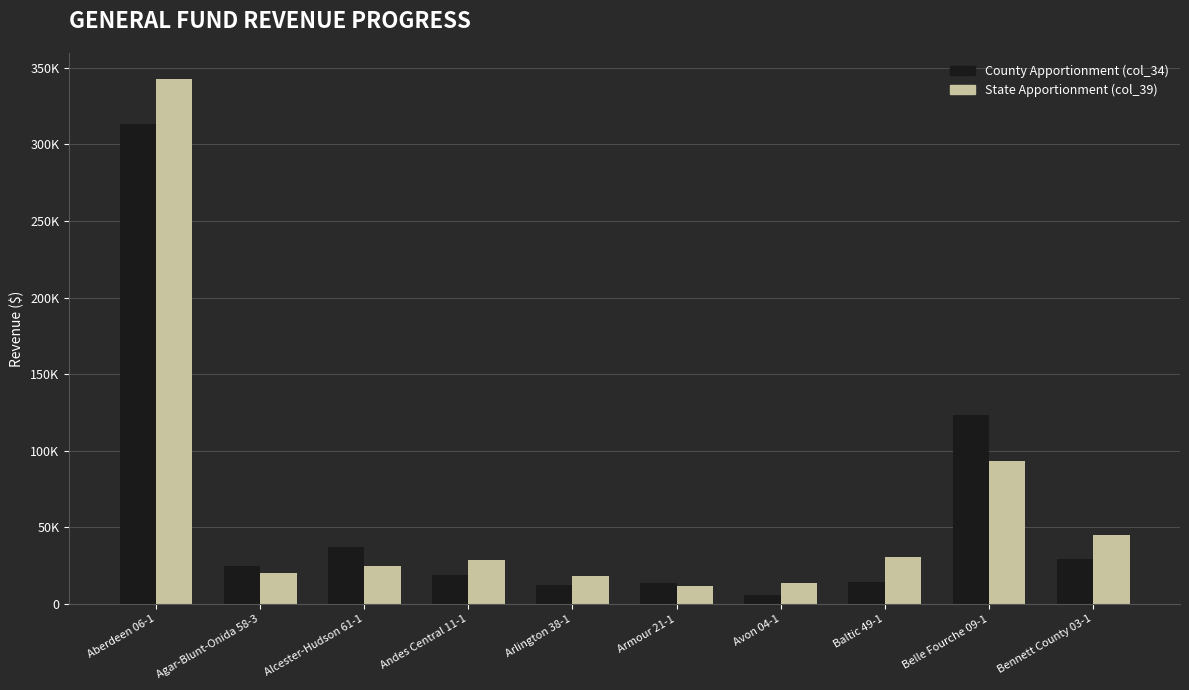

The County Apportionment (col_34) series shows 21170.0 at Baltic 49-1. True or false?

False